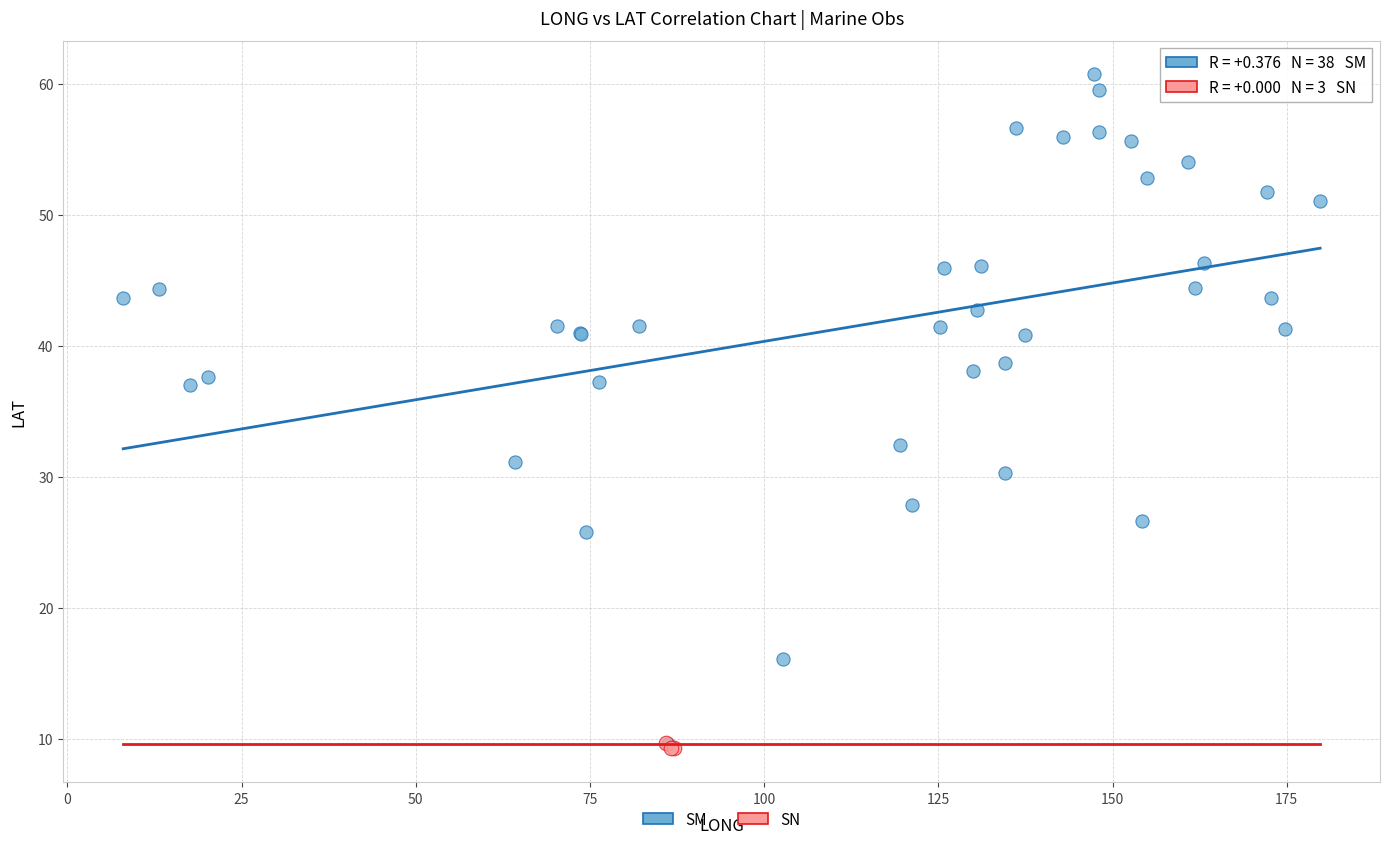

Which series has the largest Y range (max minus min)?

SM